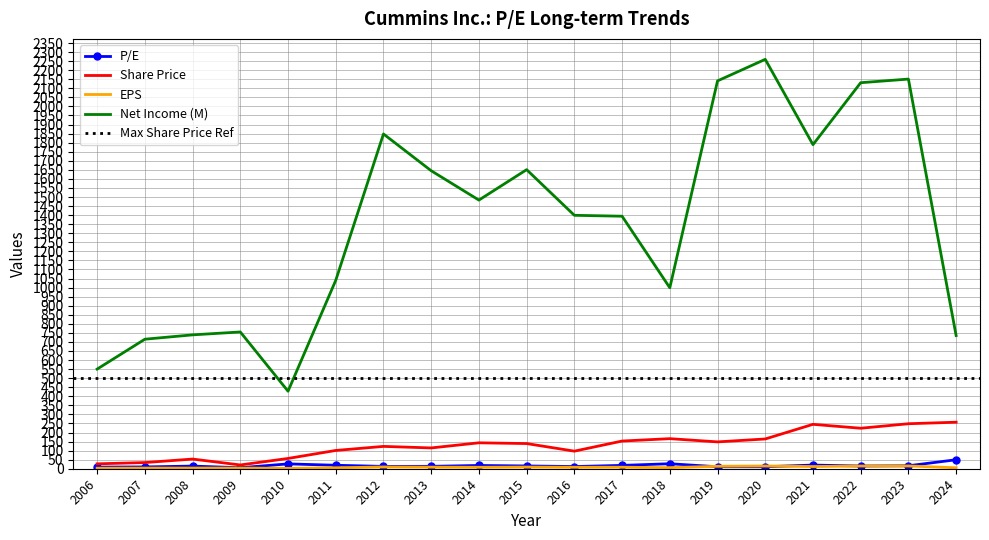

True or false: EPS and Net Income (M) intersect in this chart.

False